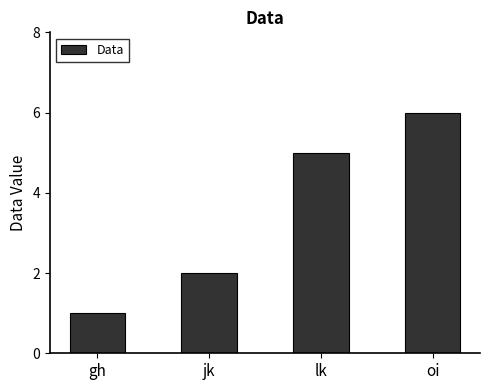

Count the values in the range 2 to 6.

3